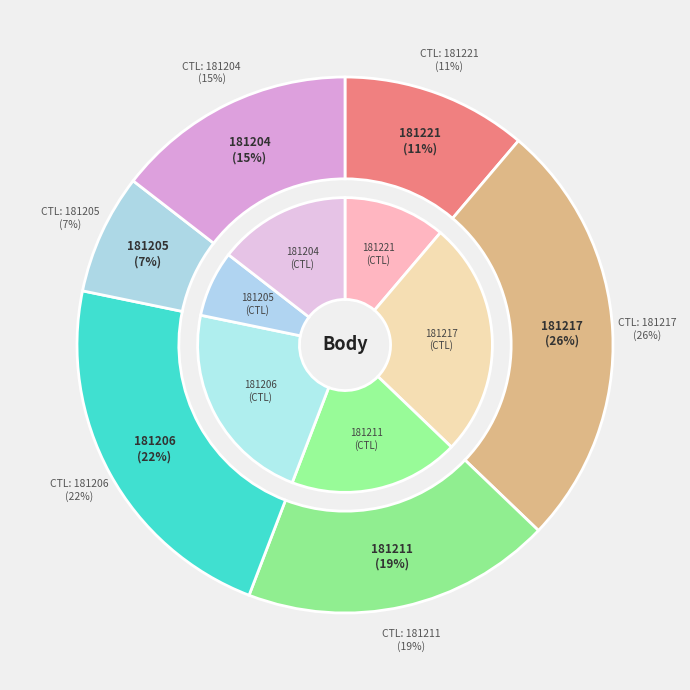

To the nearest percent, what is the difference between the 181206 and 181221 slice percentages?

11%